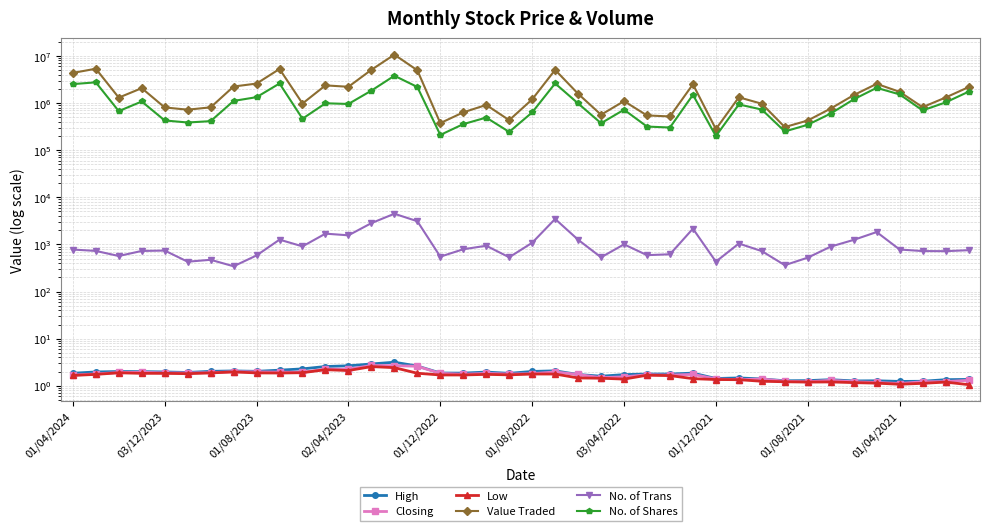

Between 01/08/2022 and 23, which series saw the biggest shift?

Value Traded